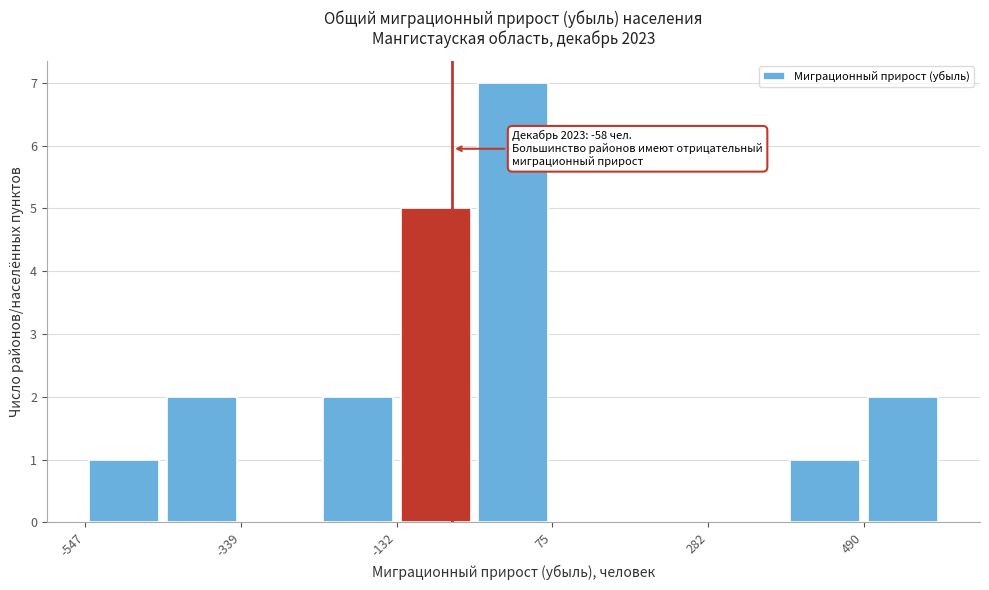

Read against the x-axis, roughly where is the centre of the tallest bar?

0